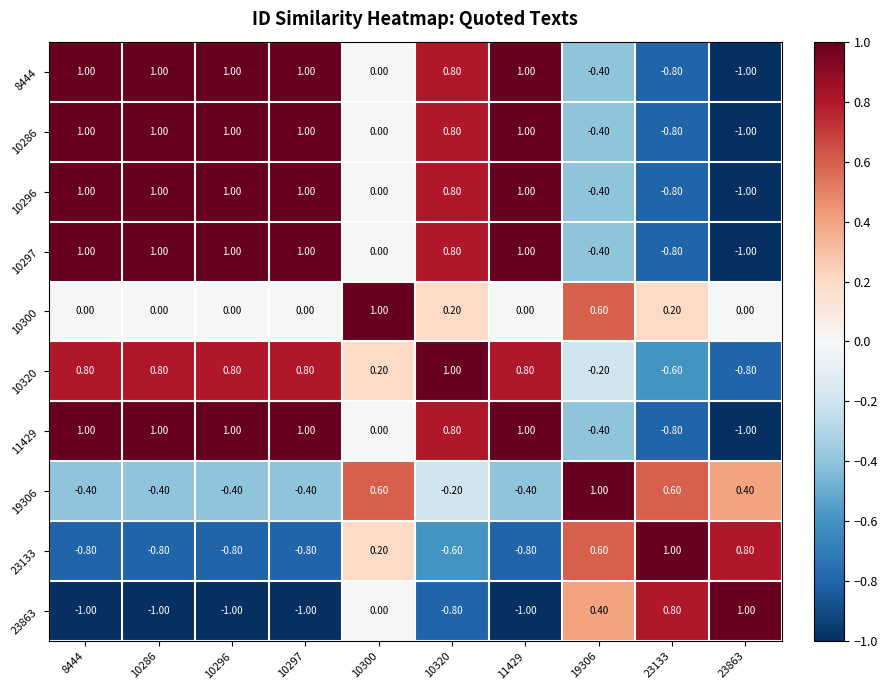

What is the difference between the highest and lowest values at 19306?

1.4